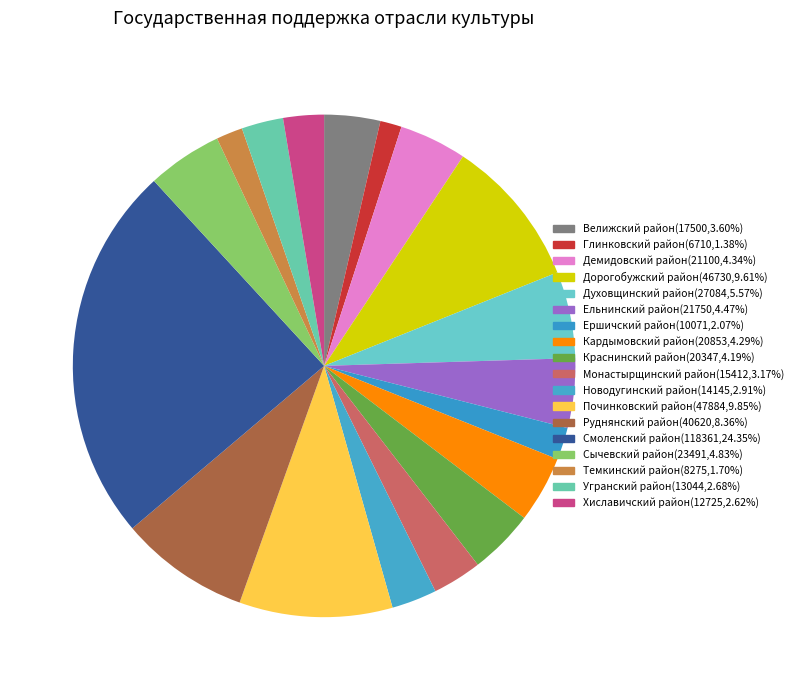

Does any single category account for the majority?

No